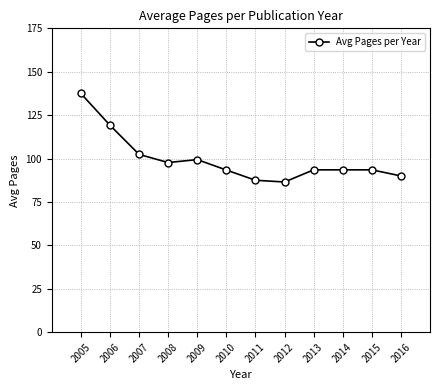

What is the value of the 9th point from the left?

93.5